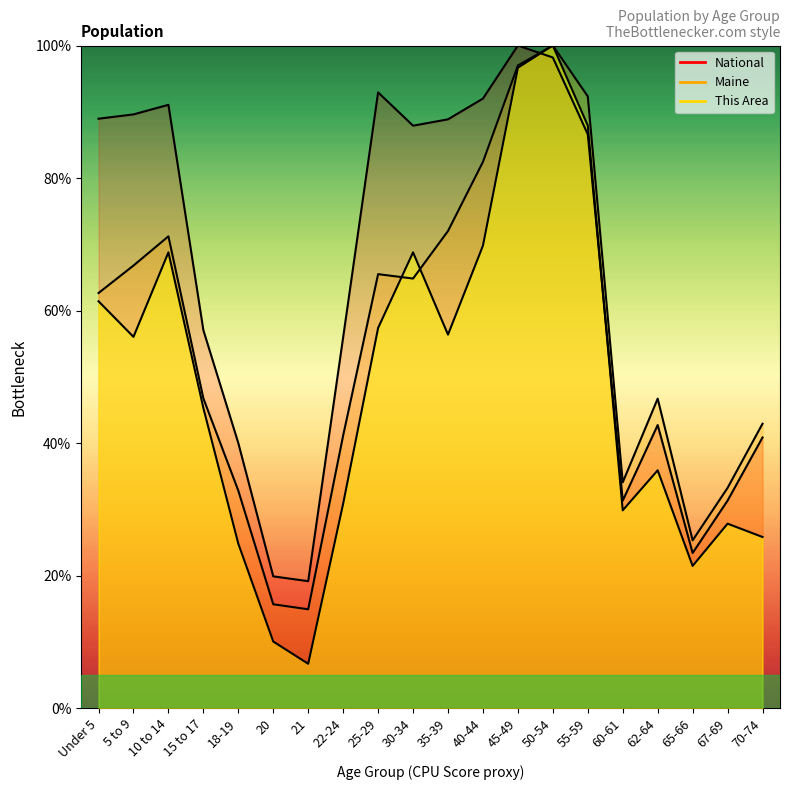

What position from the right is 62-64?

4